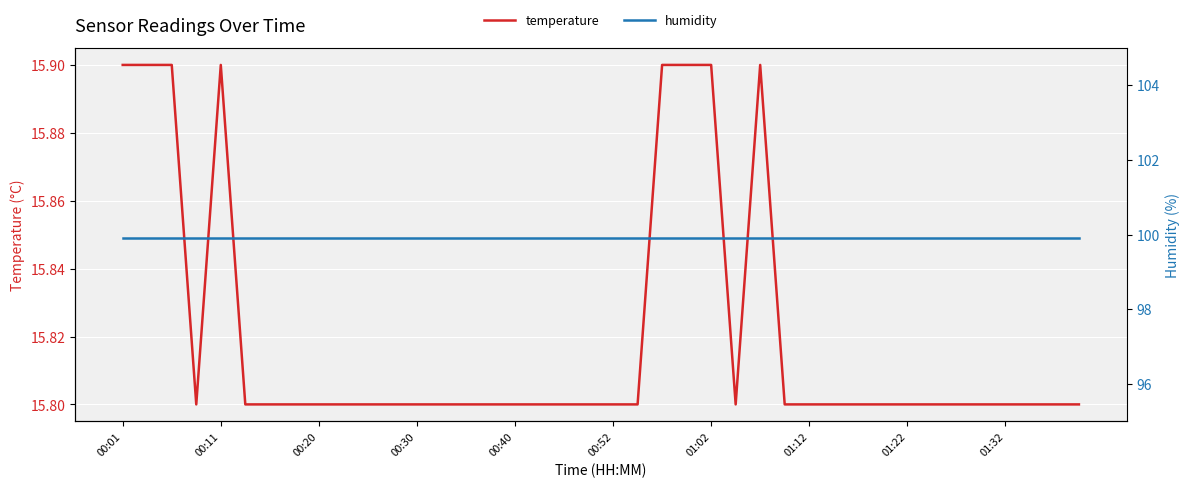

True or false: humidity has more than 0 interior local peaks.

False